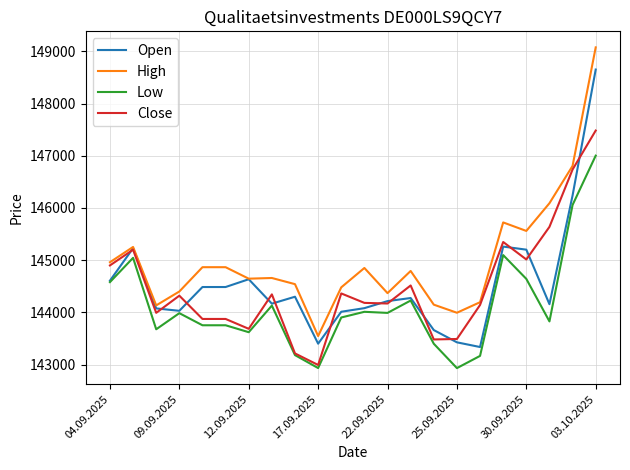

What is the minimum value shown in the chart?

142931